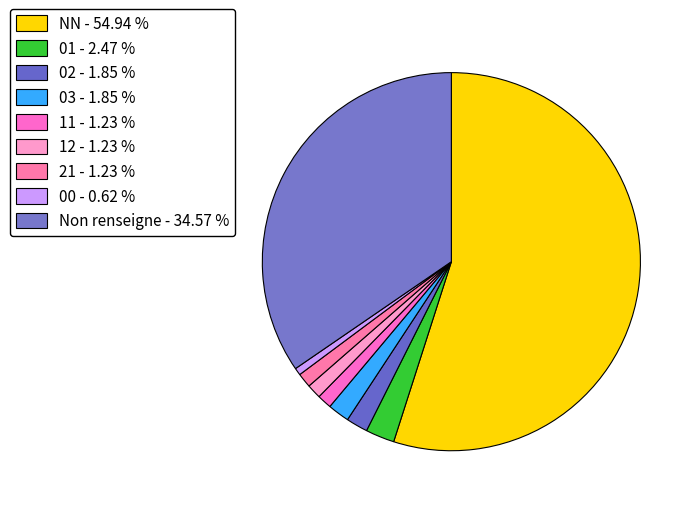

Count the number of slices in the pie.

9